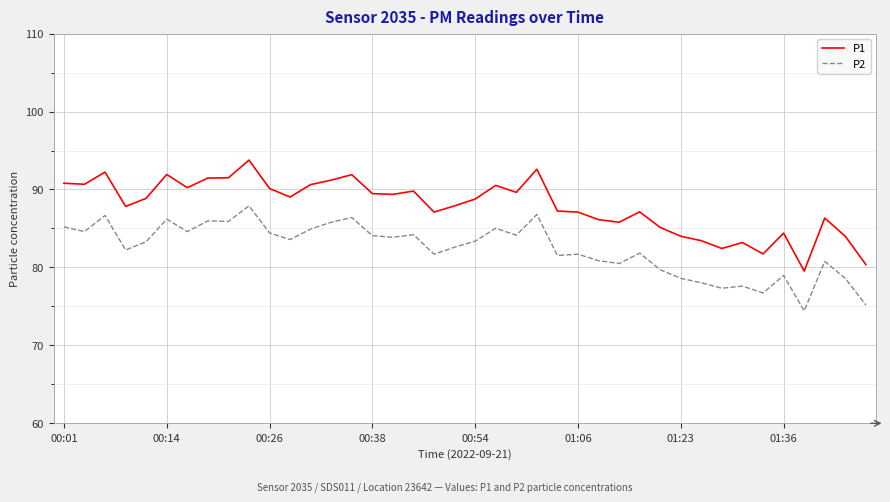

How many lines are shown in the chart?

2